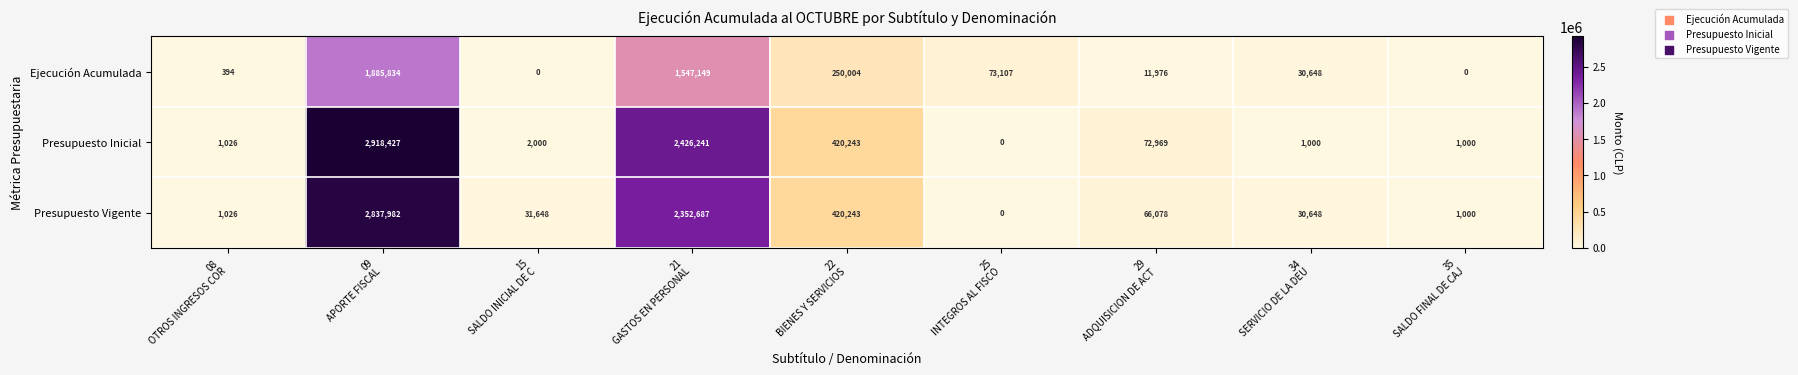

What is the maximum value for Ejecución Acumulada?

1885834